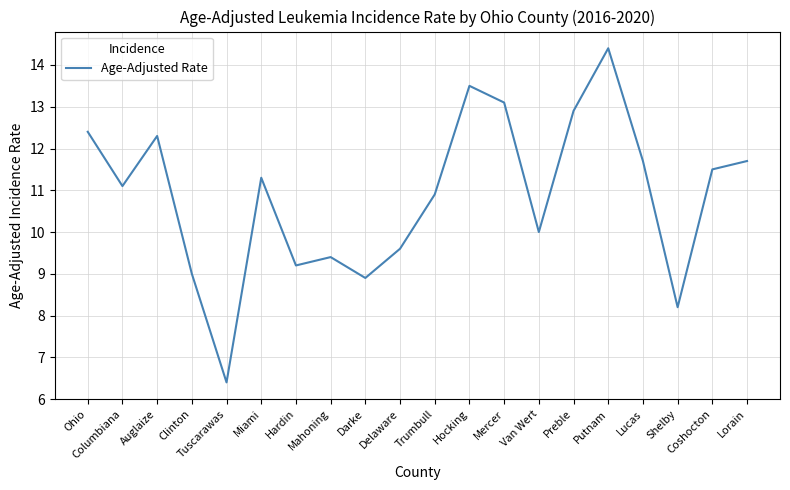

What is the ratio of the value at Mercer to the value at Darke?

1.5